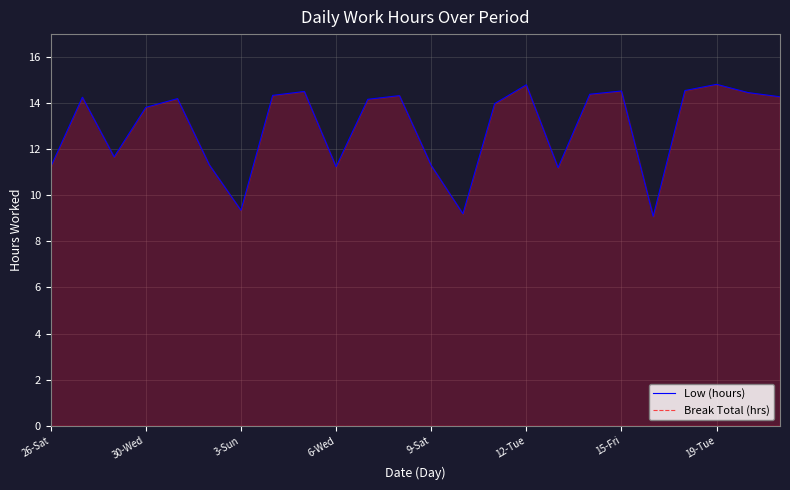

What are all the series names shown in the legend?

Low (hours), Break Total (hrs)